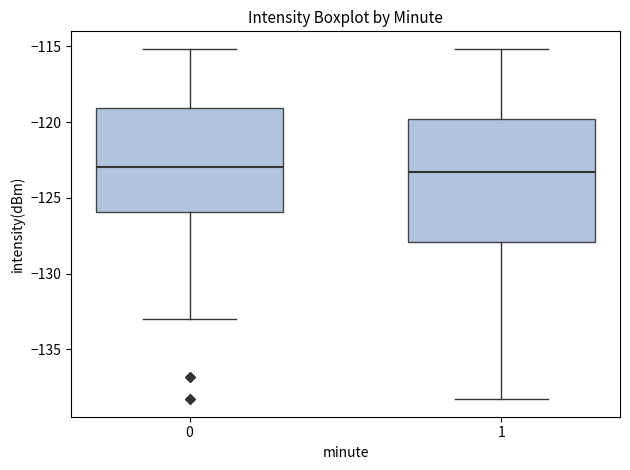

Which box is the tallest, from its lower edge to its upper edge?

1